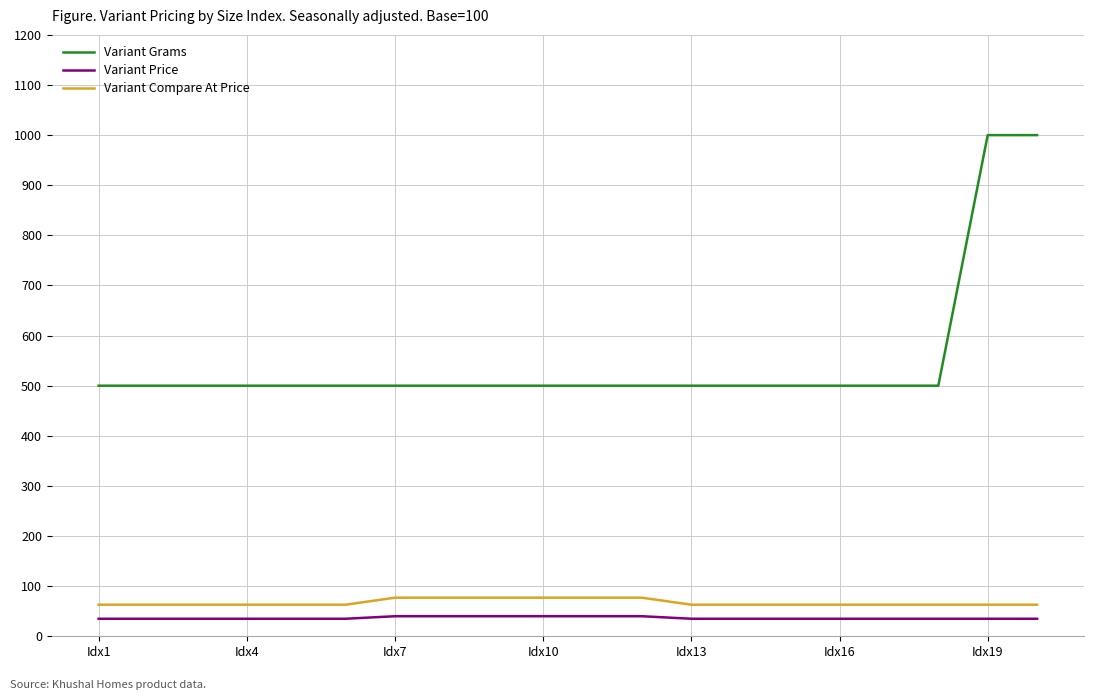

Which series has the largest total across all categories?

Variant Grams